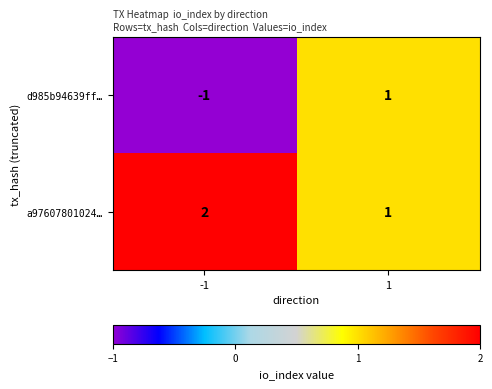

True or false: a97607801024… has a value of 2 at 1.

False